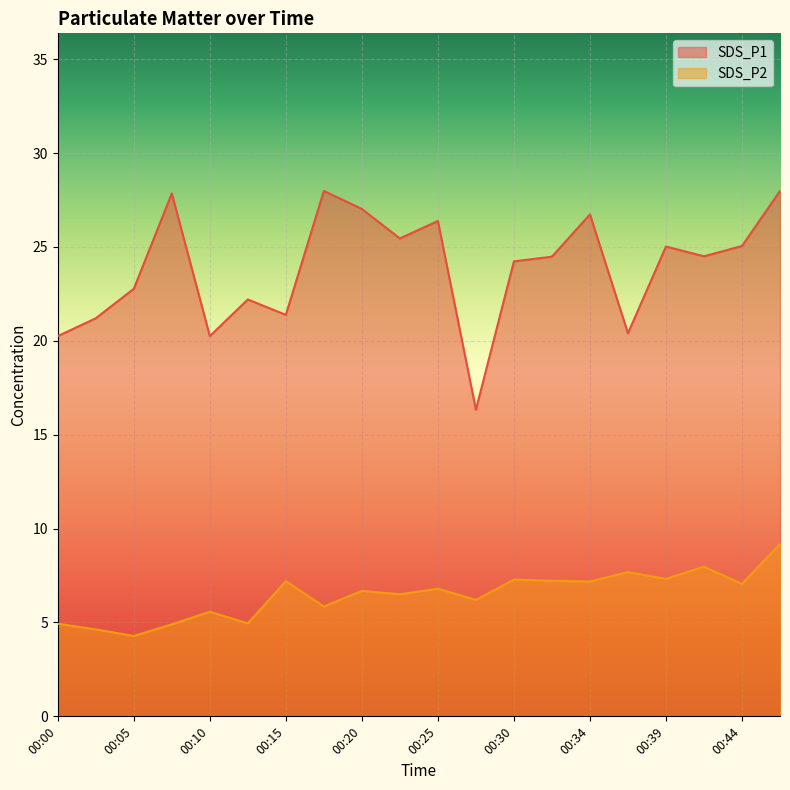

What is the sum of the SDS_P1 values at 00:32 and 00:03?

45.7